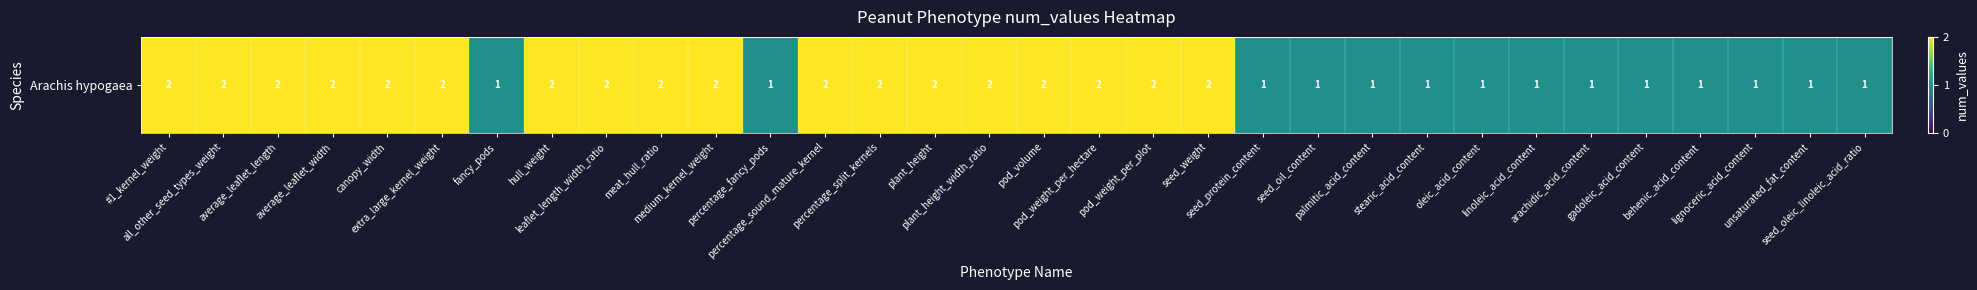

What is the difference between the maximum and minimum values?

1